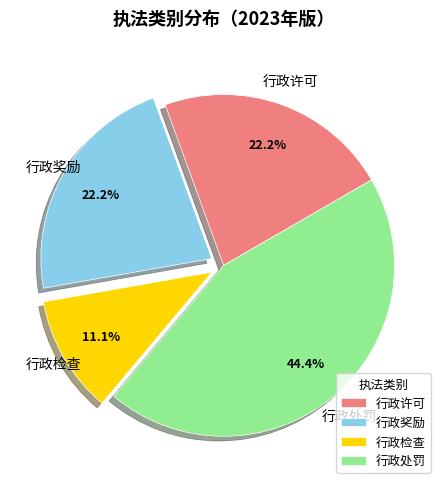

Which slice is the smallest?

行政检查